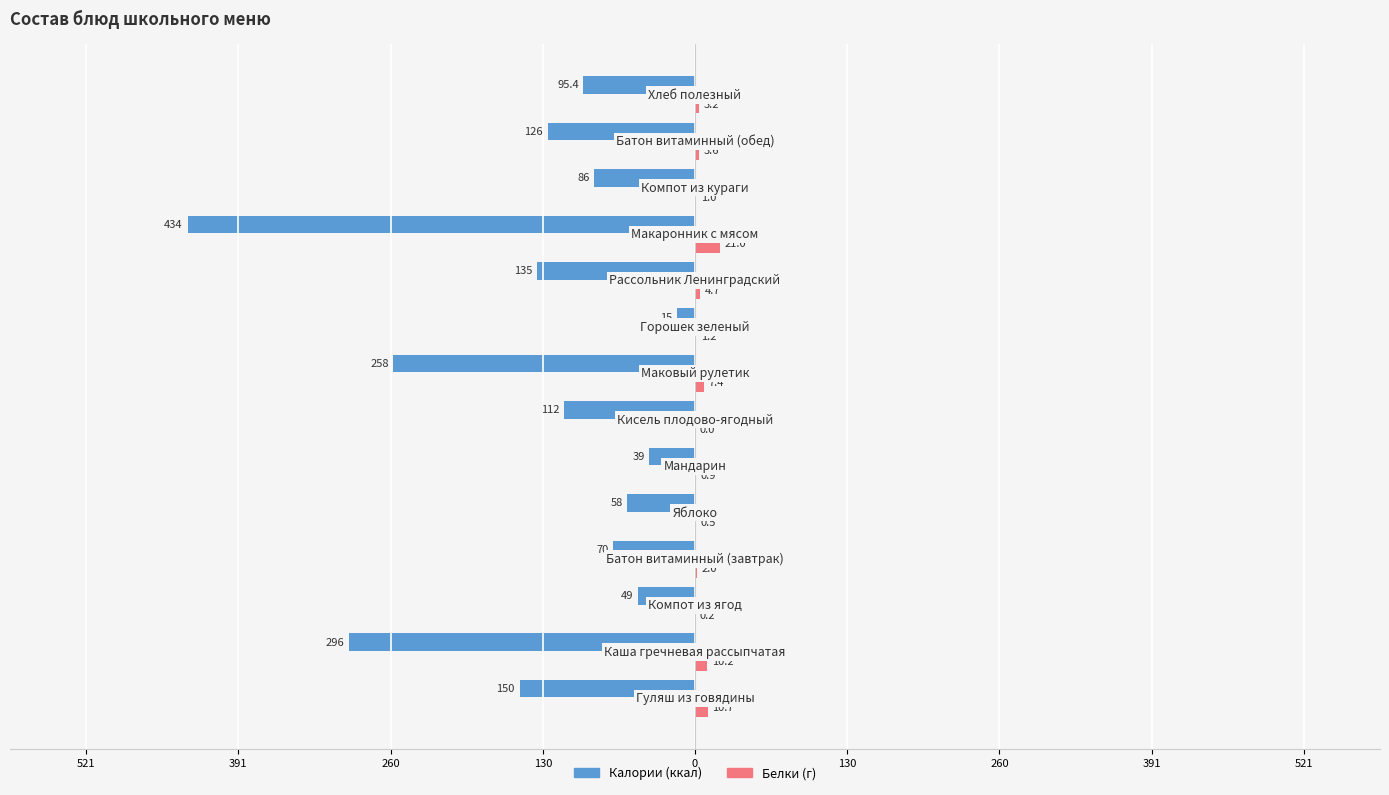

What are all the series names shown in the legend?

Калории (ккал), Белки (г)